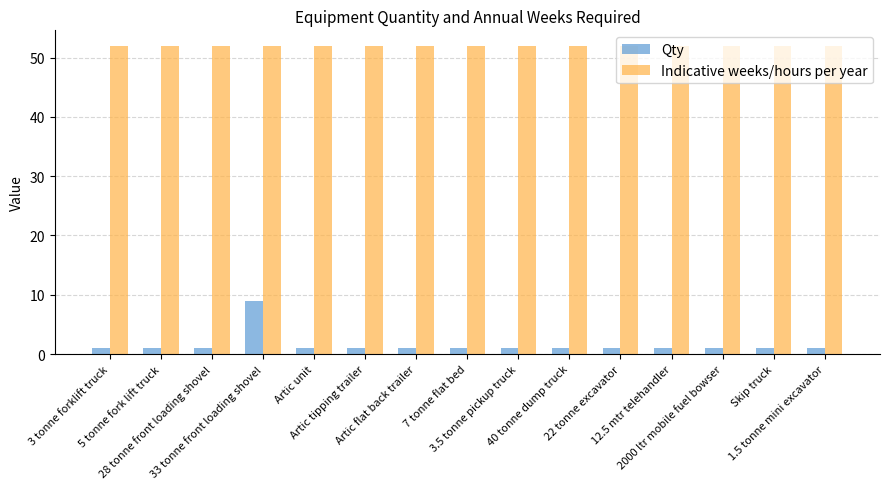

What is the maximum value for Indicative weeks/hours per year?

52